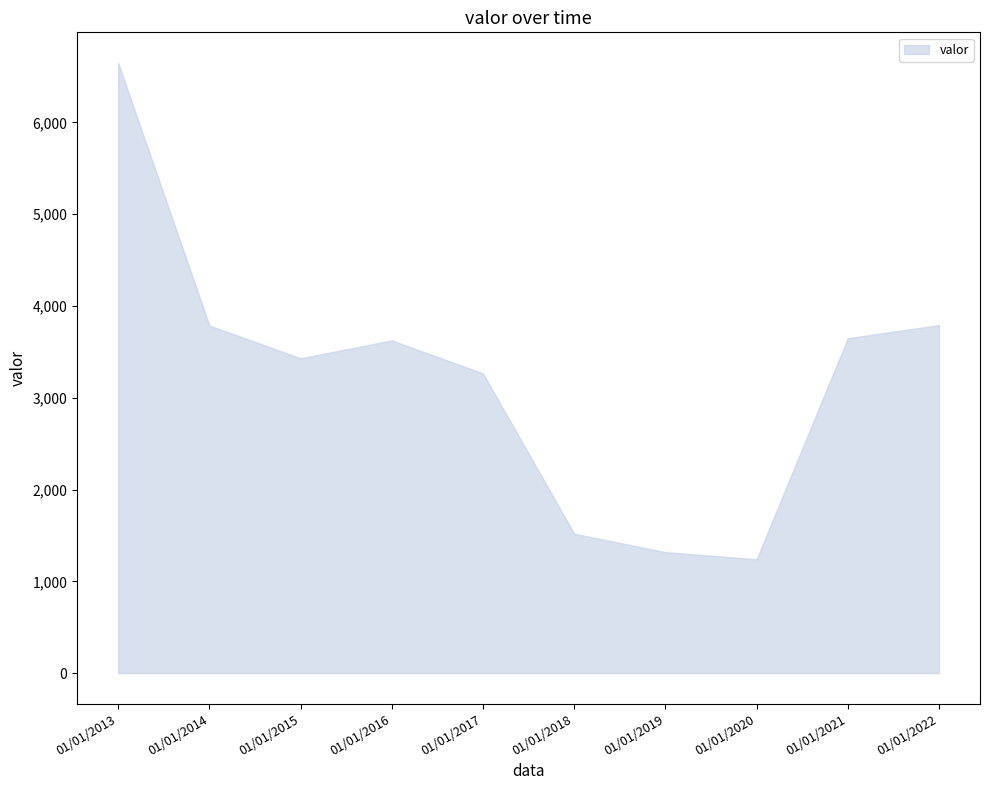

What is the minimum value shown in the chart?

1240